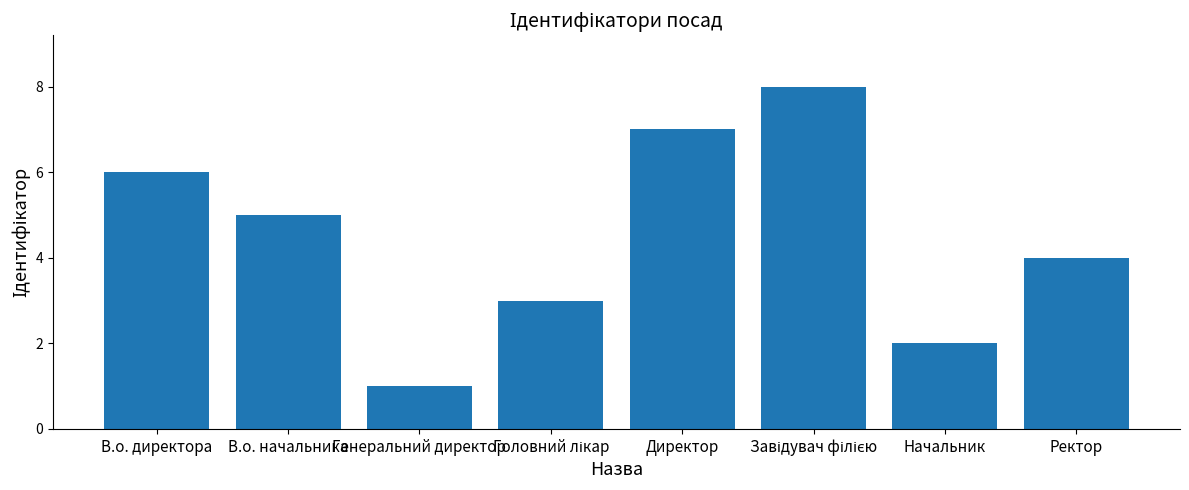

Which has a higher value, В.о. начальника or Начальник?

В.о. начальника